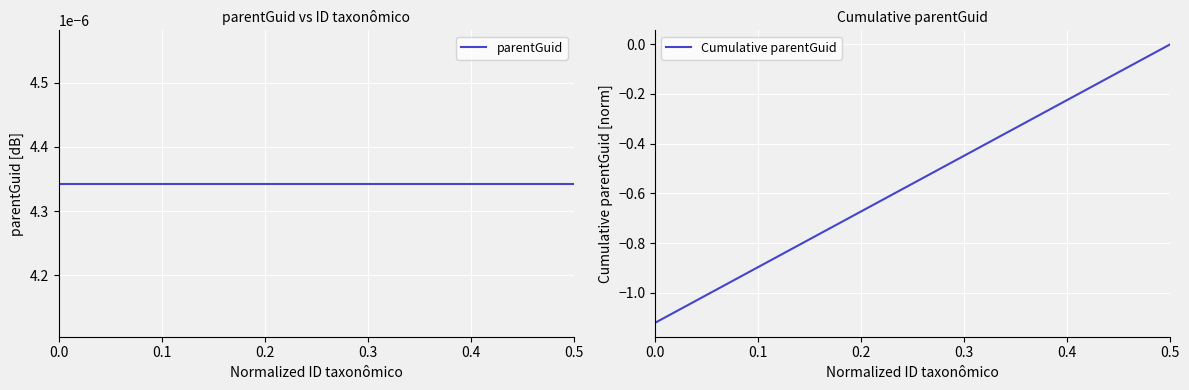

Which category has the highest value in the Cumulative parentGuid series?

0.5